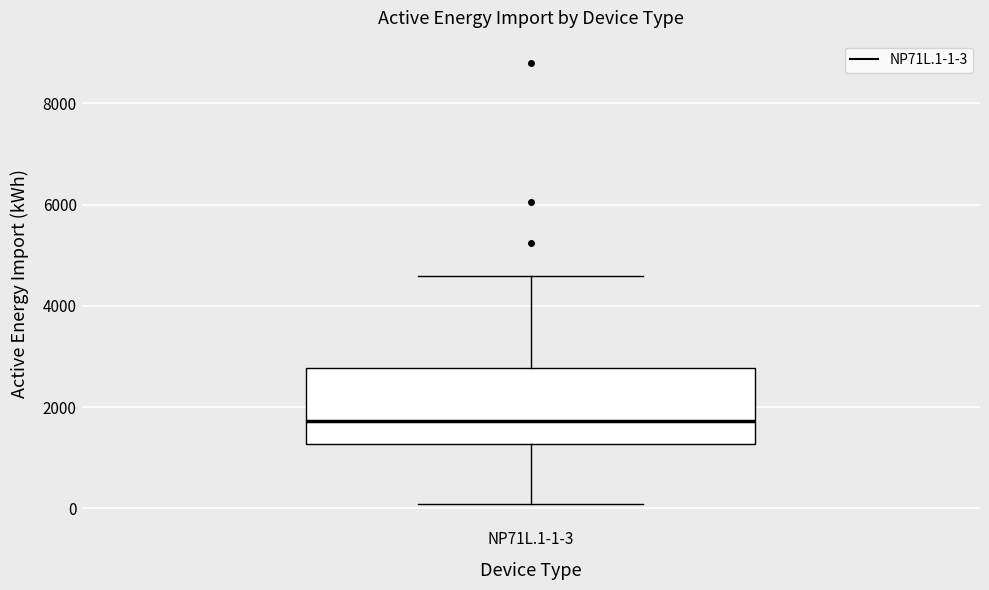

Read this box plot against the y-axis: the position of the median line, the range covered by the box, and the ends of both whiskers. The values are not printed on the chart, so give them approximately, as read against the axis.

median 1800, box 1200 to 2800, whiskers 0 to 4600